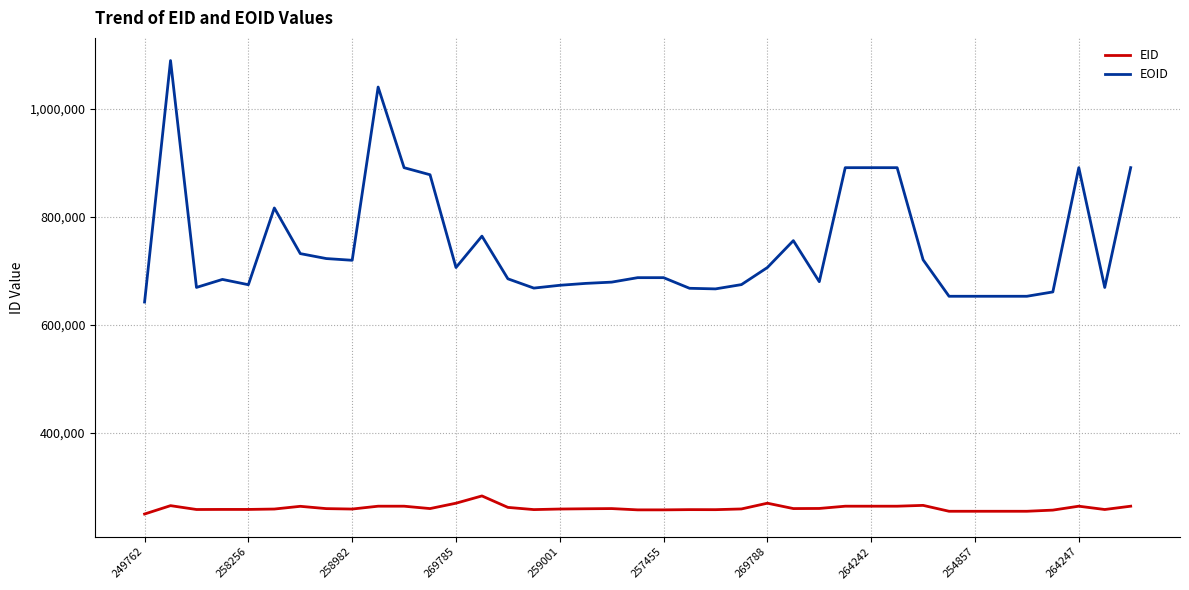

List the series in order of their peak value, highest first.

EOID, EID